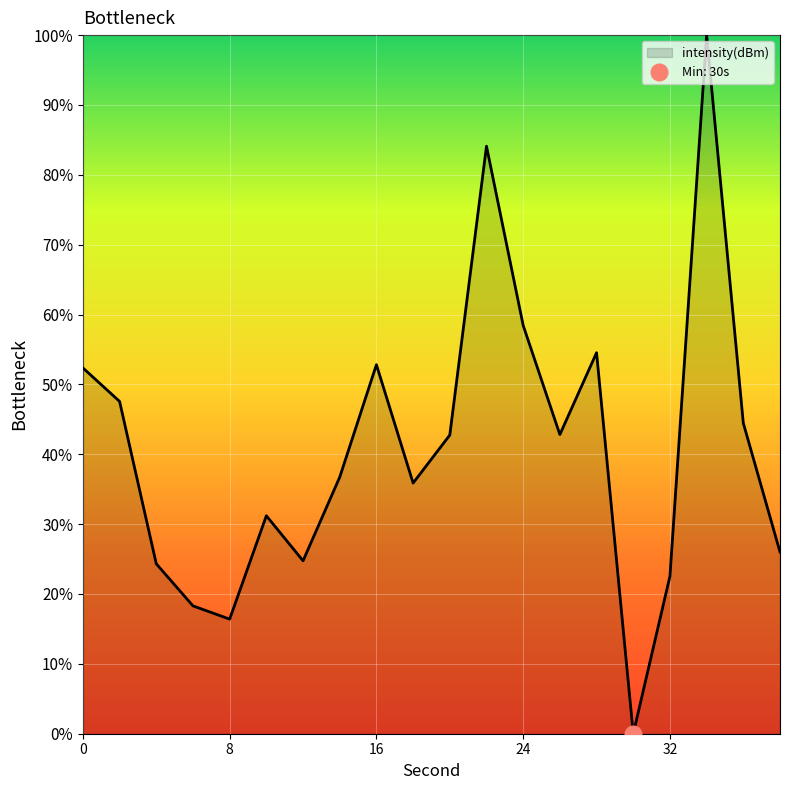

What is the change in value from 20 to 24?

+15.7